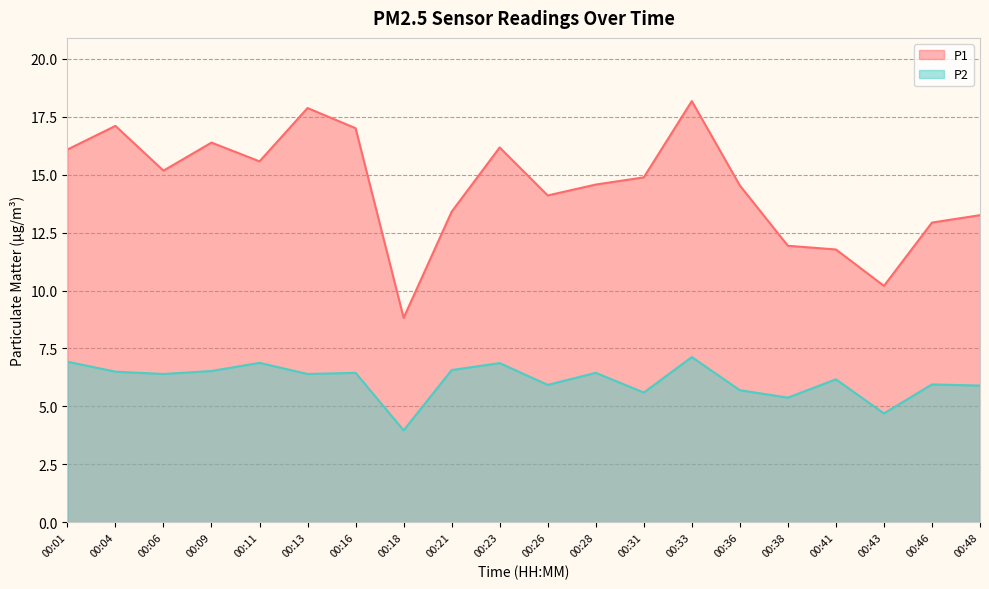

Reading left to right, what are all the values shown in this chart?

P1: 16.1	17.1	15.2	16.4	15.6	17.9	17.0	8.8	13.4	16.2	14.1	14.6	14.9	18.2	14.5	11.9	11.8	10.2	12.9	13.2
P2: 6.9	6.5	6.4	6.5	6.9	6.4	6.5	4.0	6.6	6.9	5.9	6.5	5.6	7.1	5.7	5.4	6.2	4.7	6.0	5.9